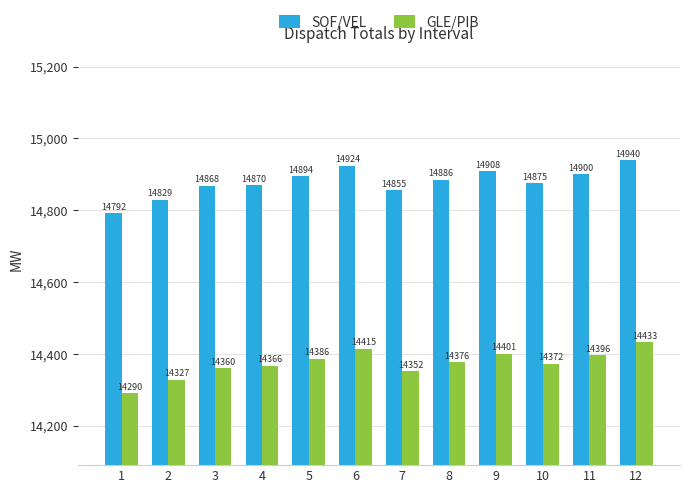

List the labels in order of GLE/PIB value, largest first.

12, 6, 9, 11, 5, 8, 10, 4, 3, 7, 2, 1